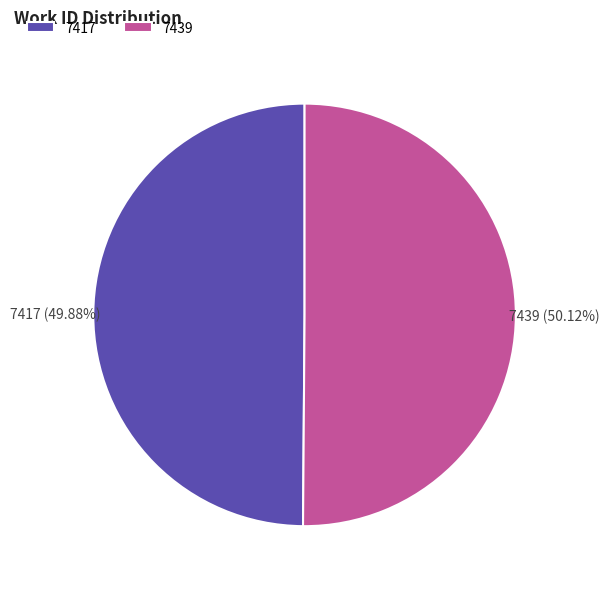

What percentage is NOT represented by 7417?

50.1%